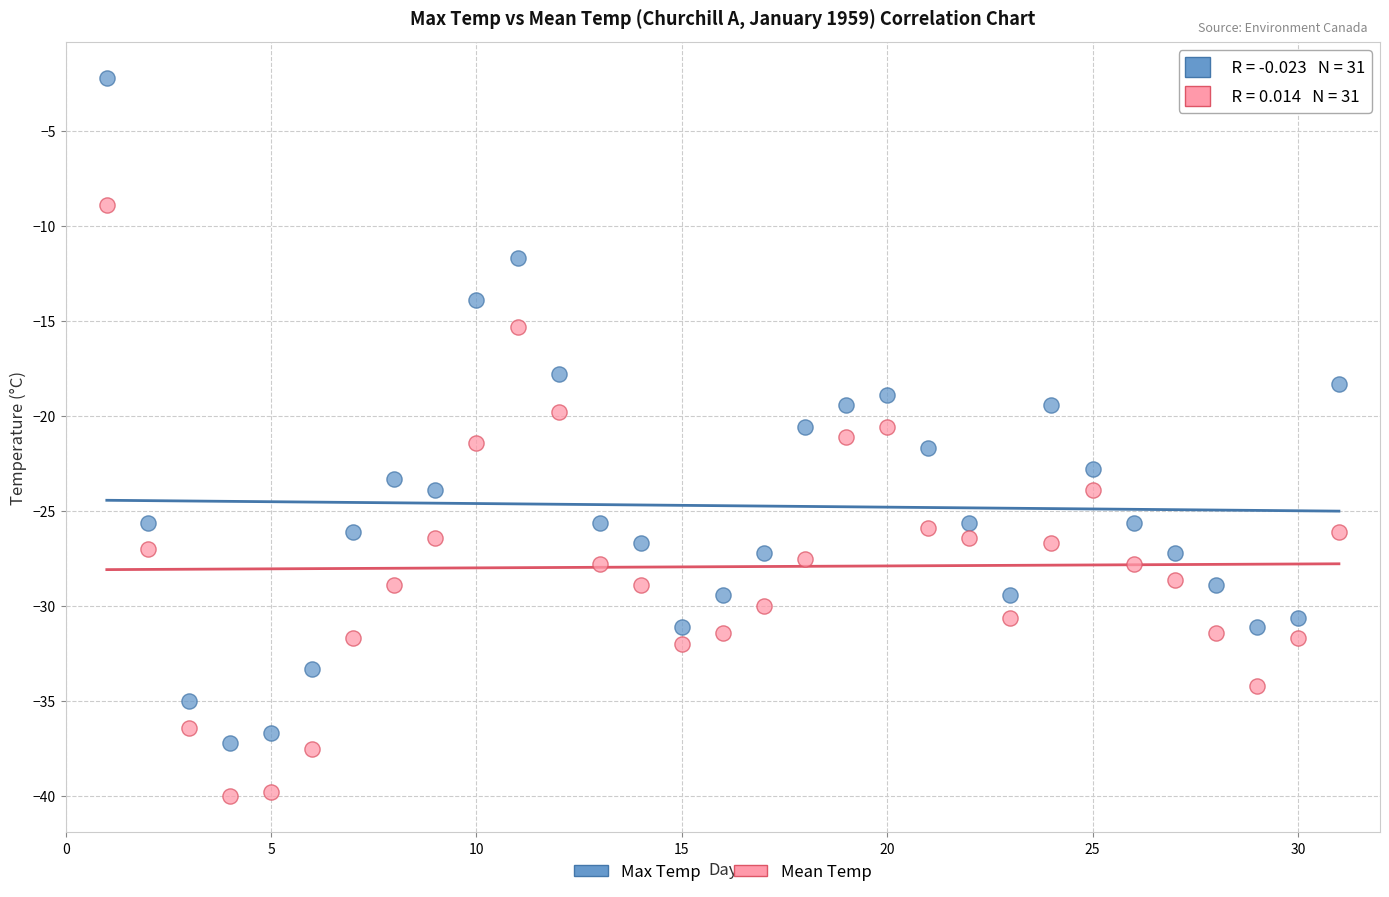

Which series reaches the maximum Y coordinate?

Max Temp